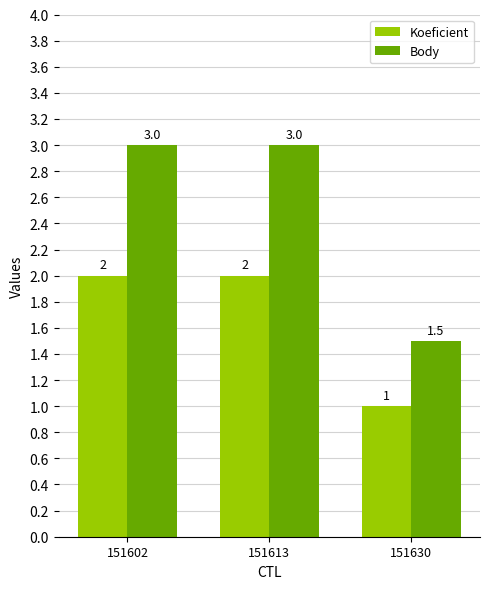

What is the difference between the Body values at 151630 and 151602?

1.5